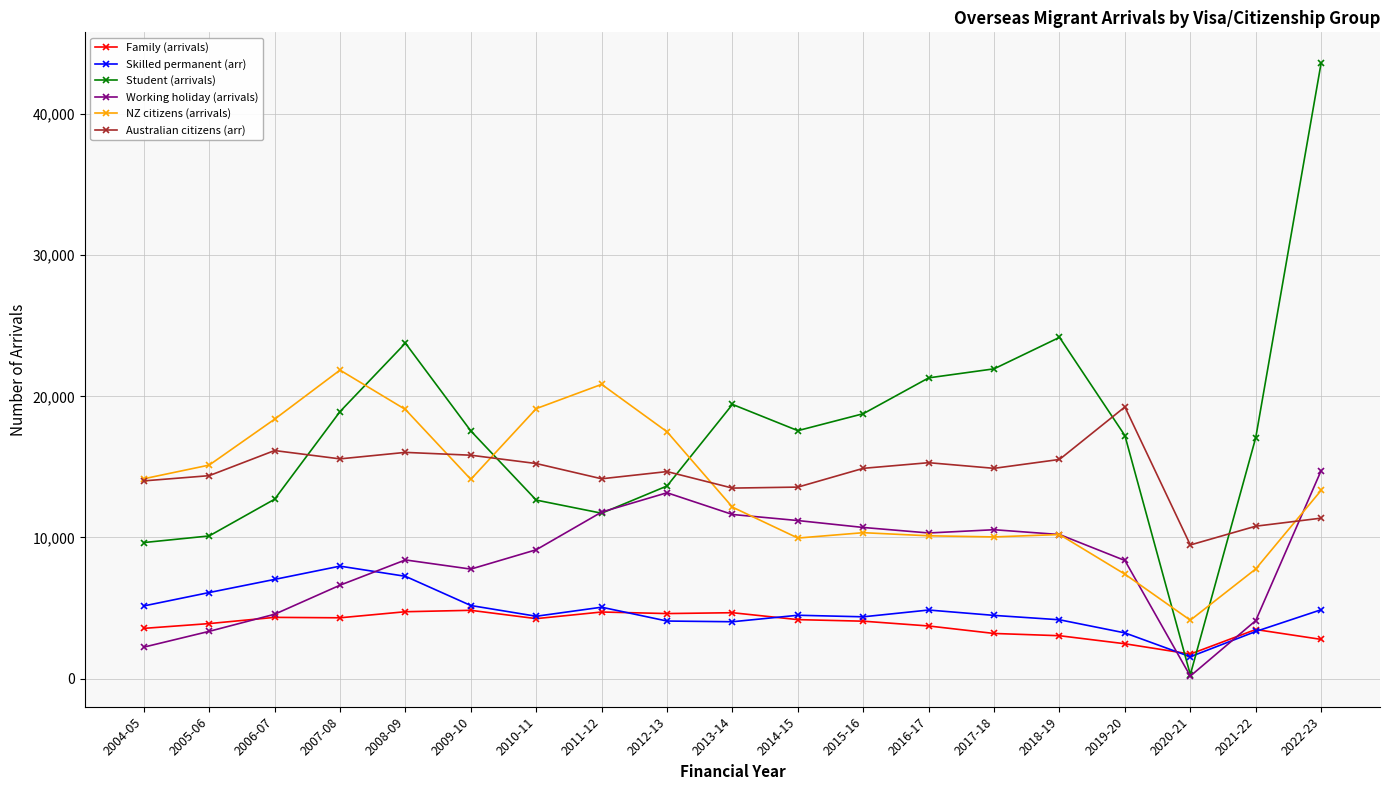

Which series has the widest spread of values?

Student (arrivals)